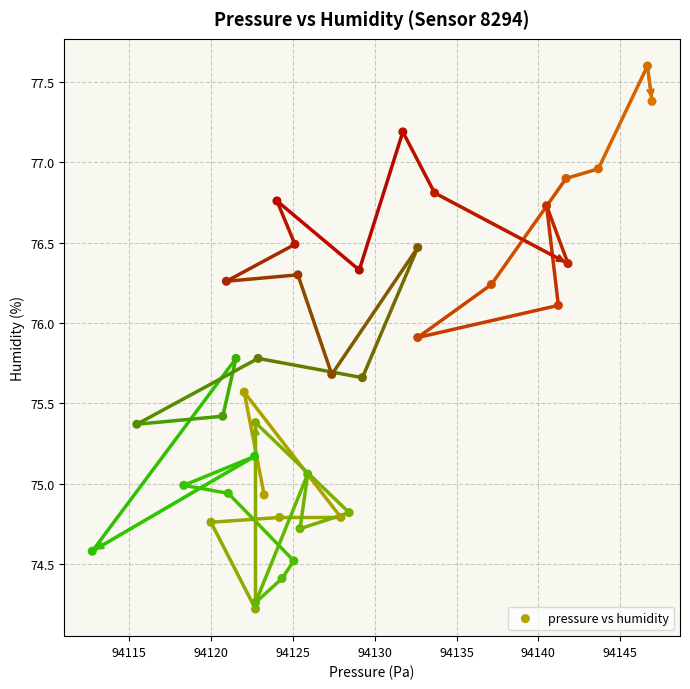

What is the range of Y values (max minus min)?

3.4